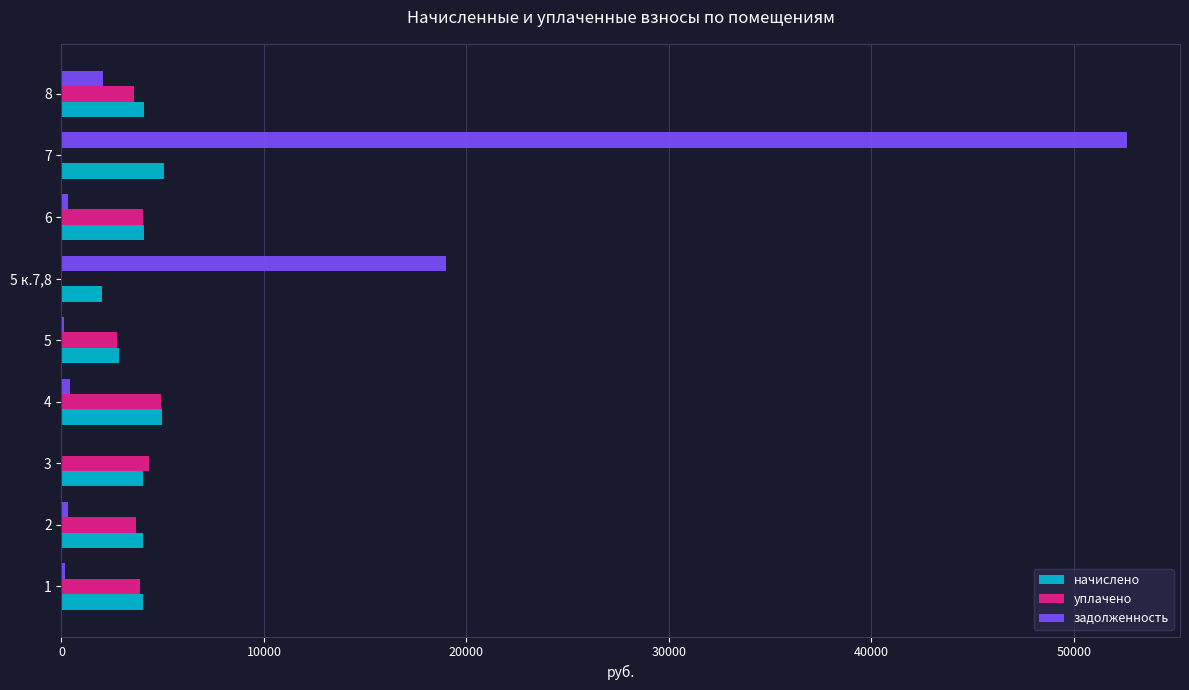

What is the average value of the уплачено series?

3017.1